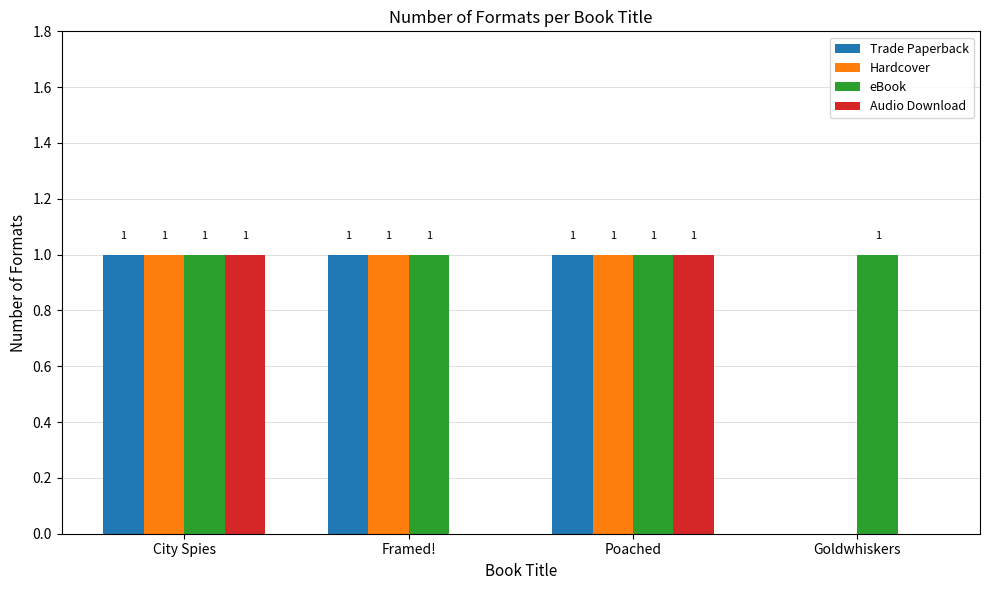

Reading right to left, list all the values displayed in this chart.

Trade Paperback: Goldwhiskers=0	Poached=1	Framed!=1	City Spies=1
Hardcover: Goldwhiskers=0	Poached=1	Framed!=1	City Spies=1
eBook: Goldwhiskers=1	Poached=1	Framed!=1	City Spies=1
Audio Download: Goldwhiskers=0	Poached=1	Framed!=0	City Spies=1